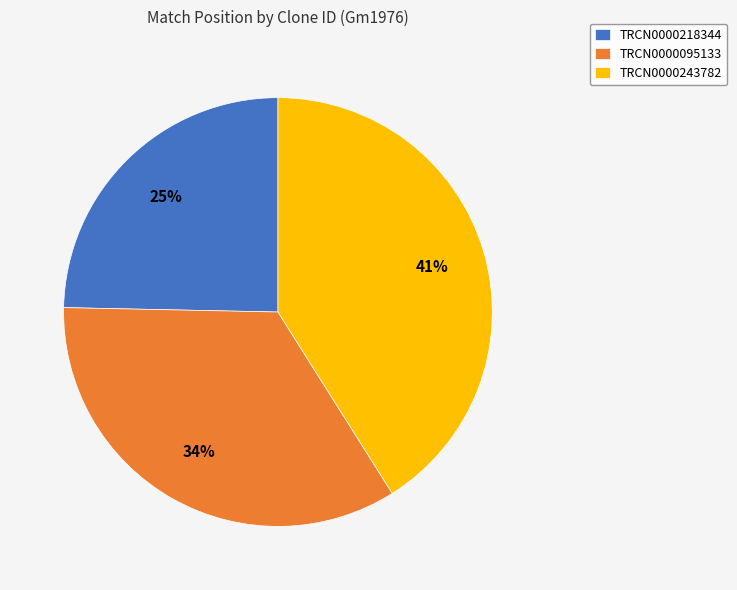

What percentage is the TRCN0000243782 slice, to the nearest percent?

41%